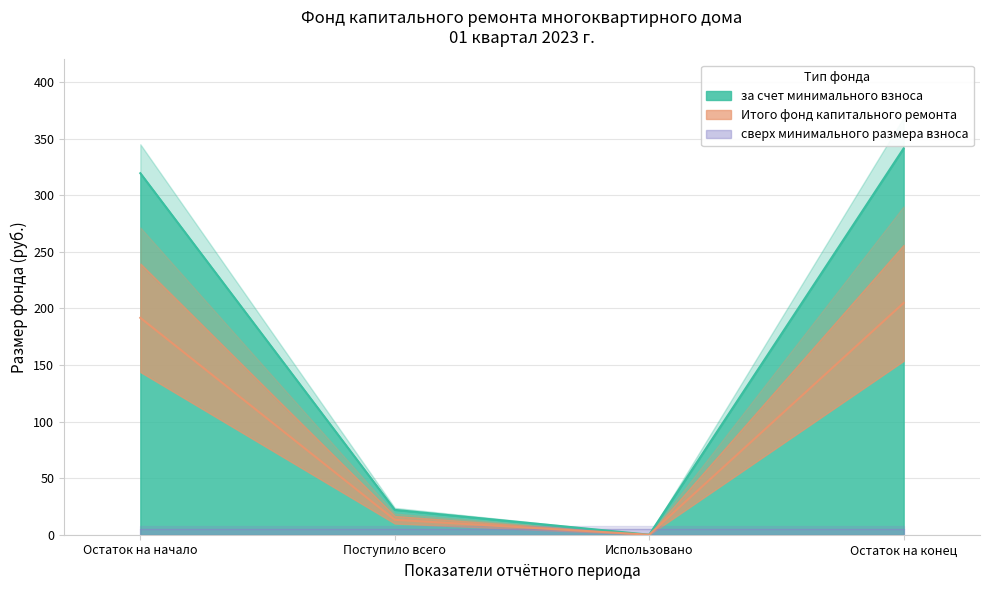

True or false: за счет минимального взноса and Итого фонд капитального ремонта intersect in this chart.

False